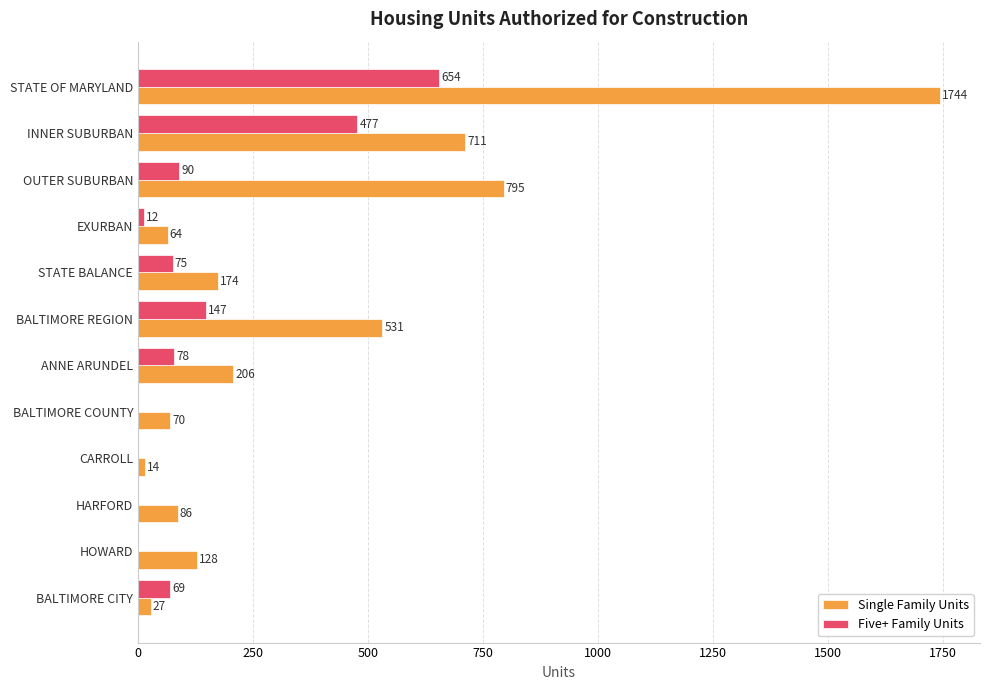

Which series has the largest total across all categories?

Single Family Units